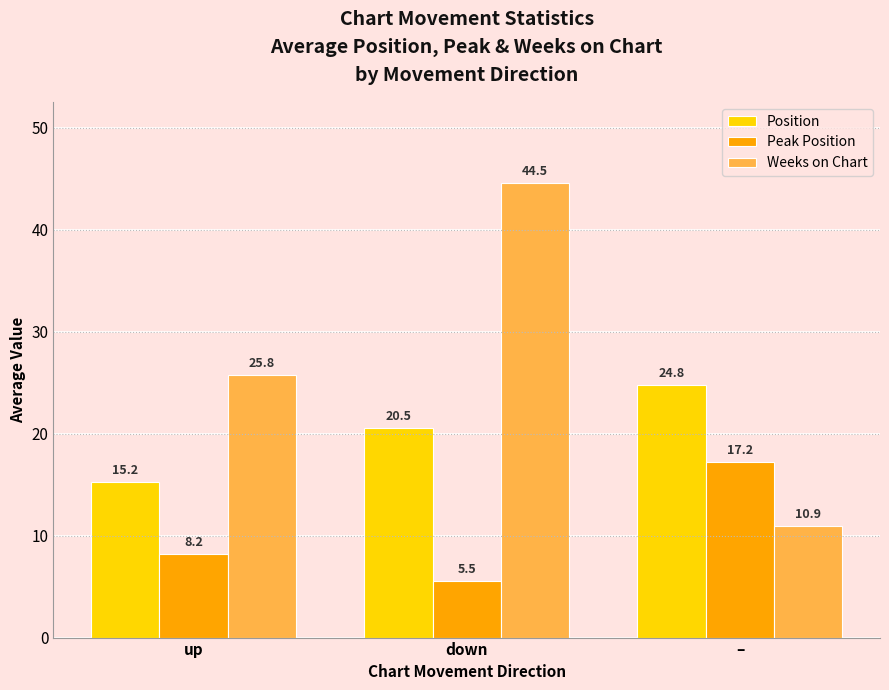

The value of Position at down is 20.5. True or false?

True